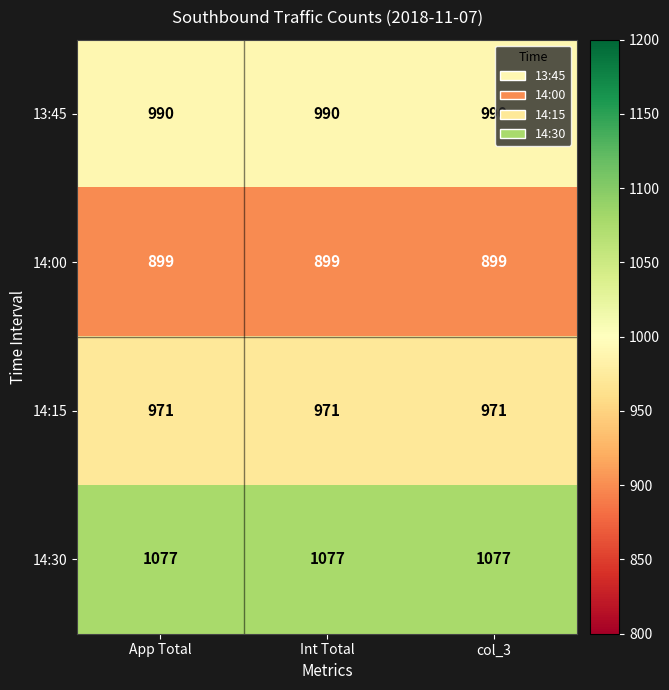

What is the spread (max minus min) of values at App Total?

178